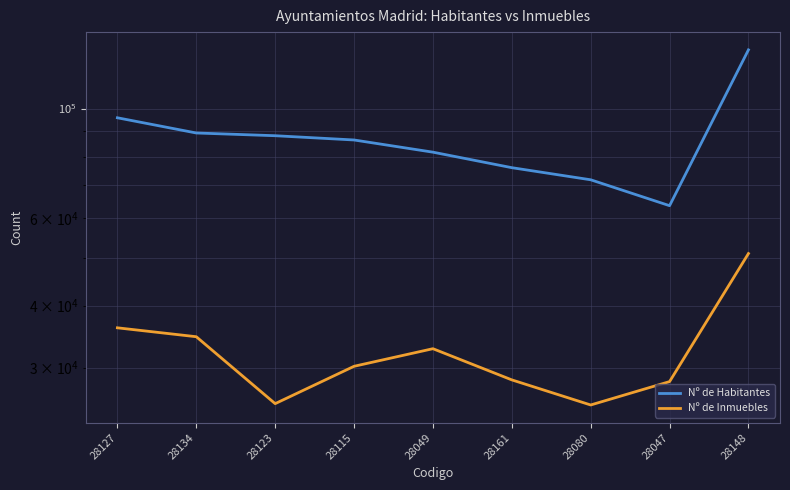

Is it true that Nº de Habitantes equals 131376 at 28148?

True